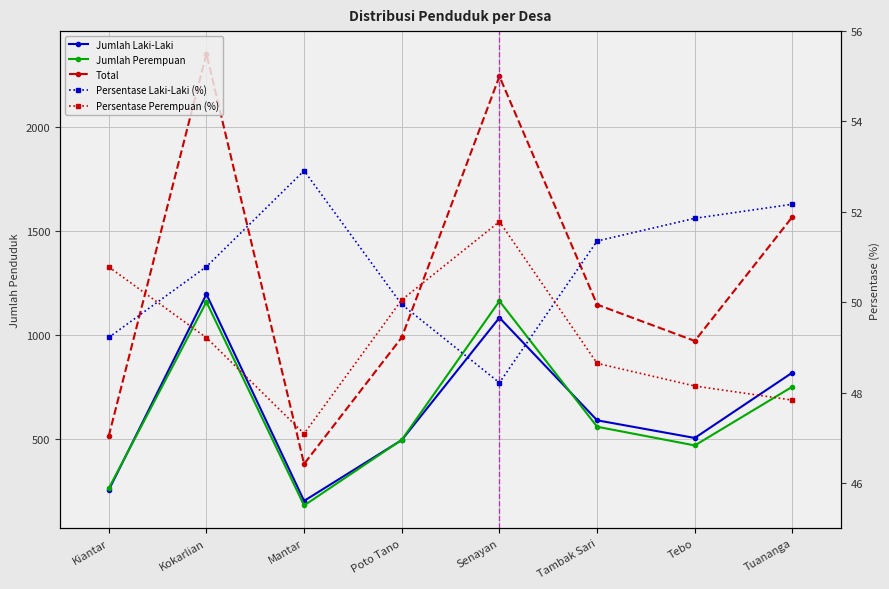

What are all the series names shown in the legend?

Jumlah Laki-Laki, Jumlah Perempuan, Total, Persentase Laki-Laki (%), Persentase Perempuan (%)